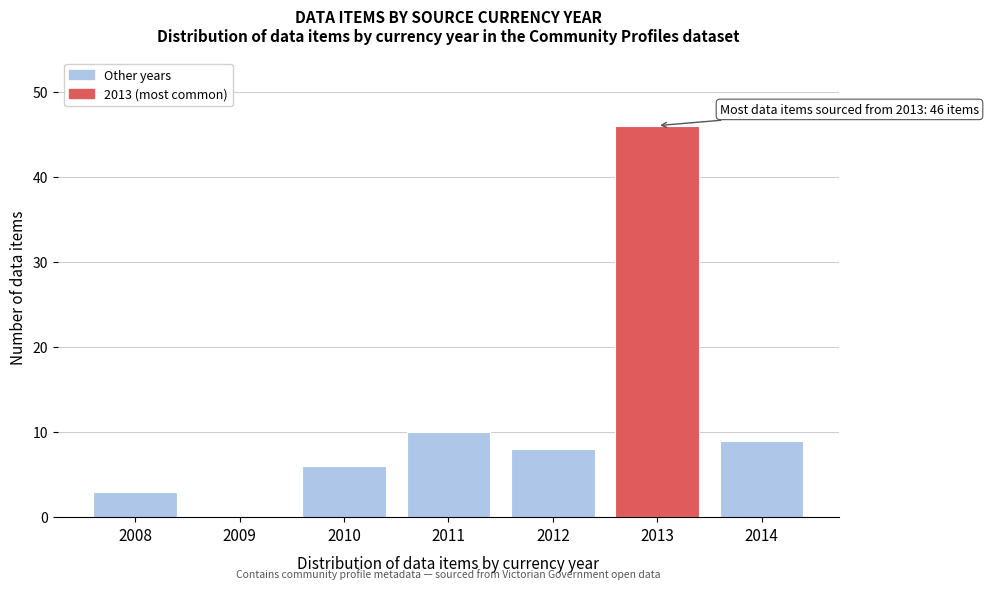

Which range on the x-axis has the tallest bar?

2012.5 to 2013.5